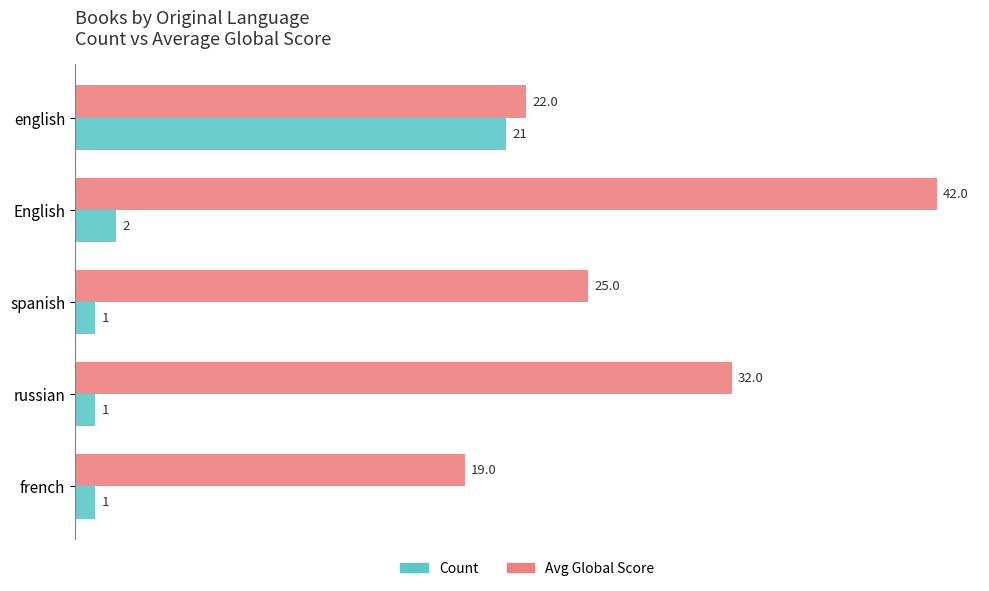

What is the difference between the maximum and minimum values in the Avg Global Score series?

23